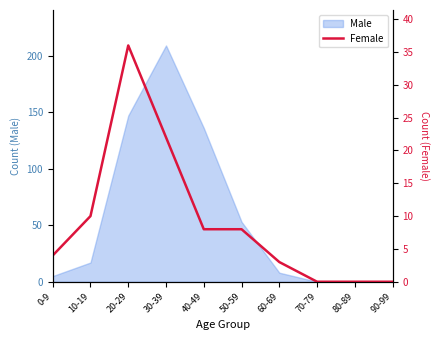

List the labels in order of value, largest first.

20-29, 30-39, 10-19, 40-49, 50-59, 0-9, 60-69, 70-79, 80-89, 90-99